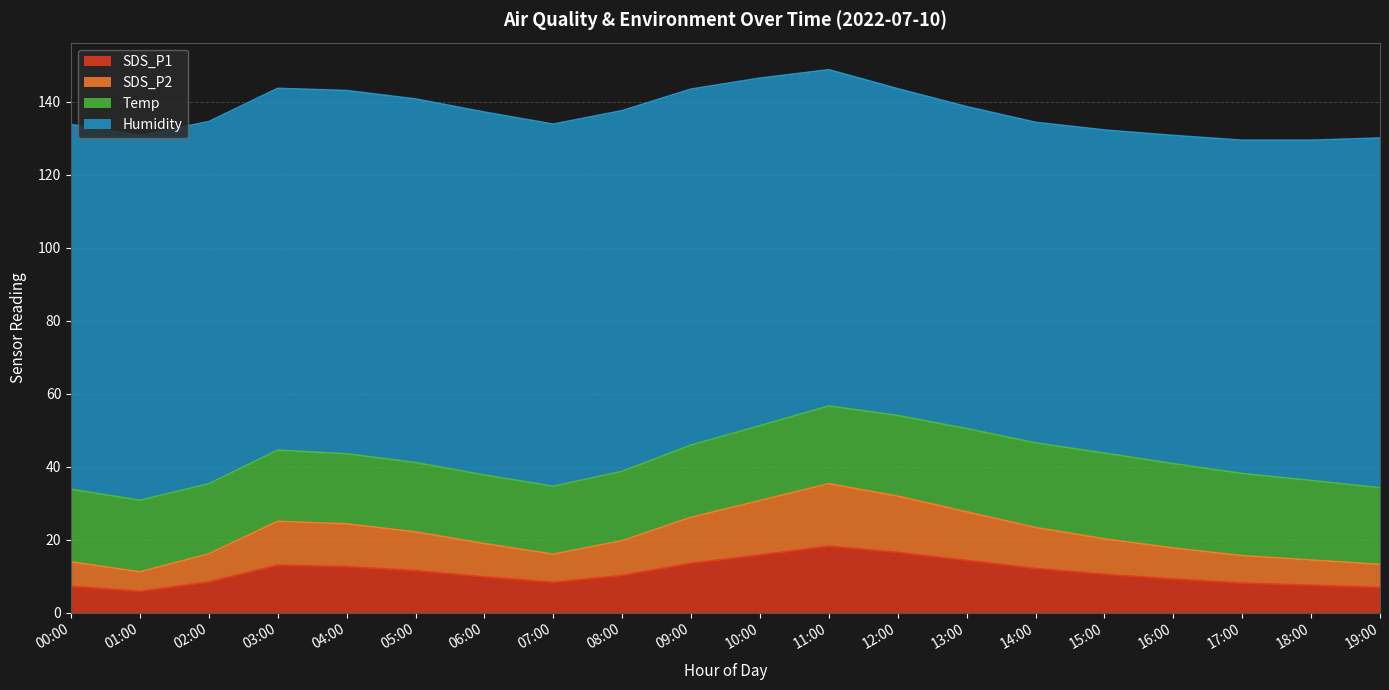

Which category has the lowest value across all series?

01:00